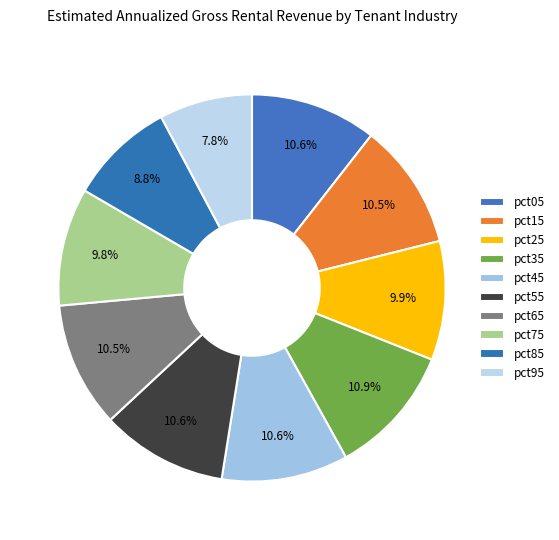

Which category has the biggest portion of the pie?

pct35